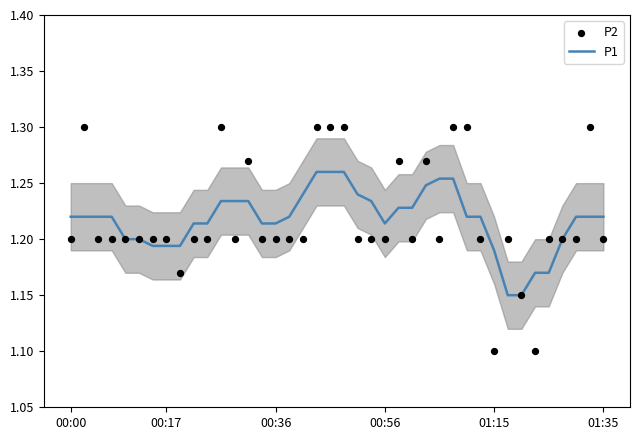

Which series has the largest Y range (max minus min)?

P2